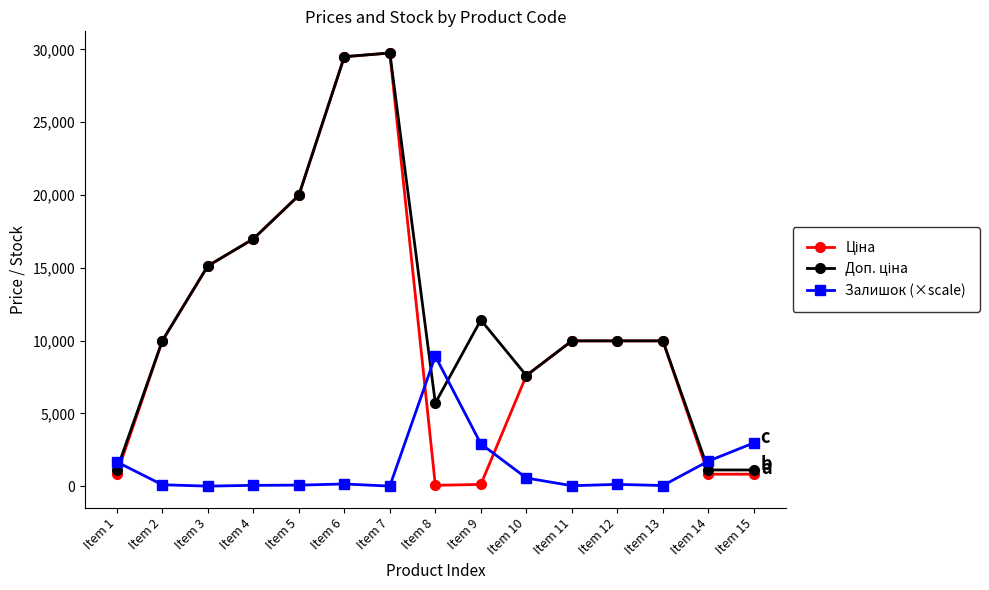

What is the total value across all series at Item 14?

3645.9